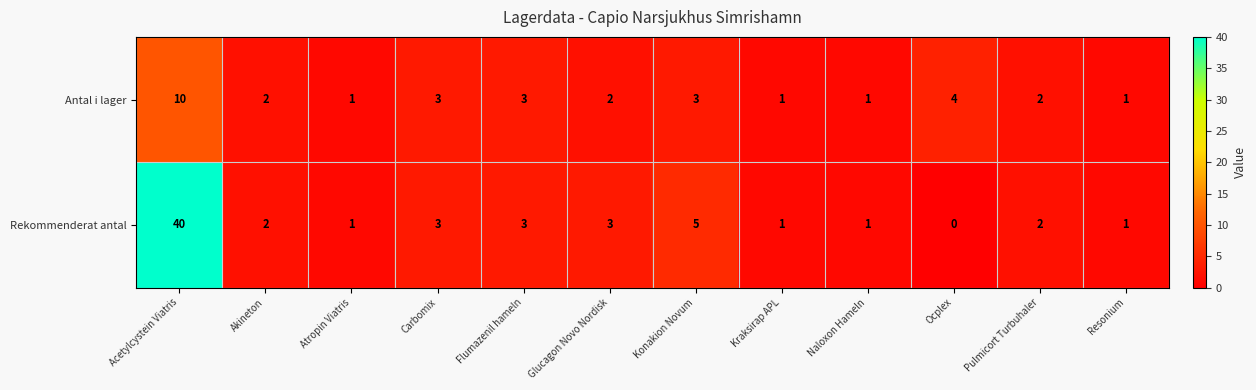

How many values in Rekommenderat antal are above zero?

11